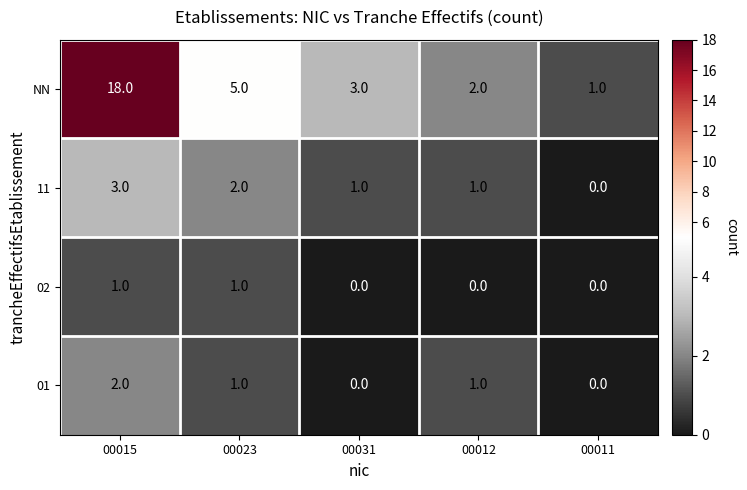

What is the maximum value shown in the chart?

18